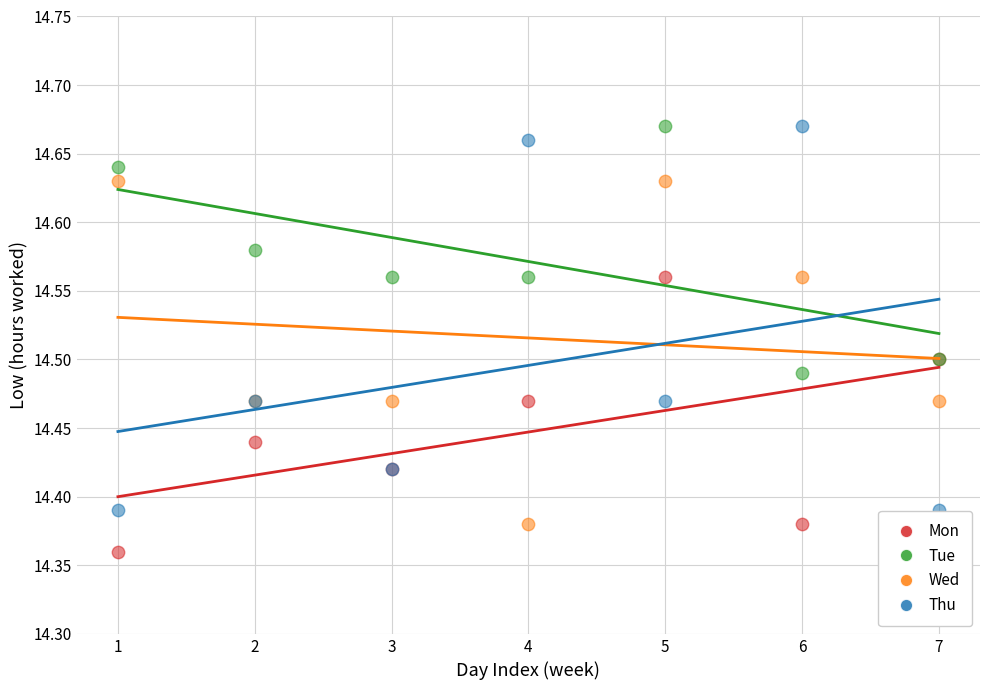

What are all the series names shown in the legend?

Mon, Tue, Wed, Thu